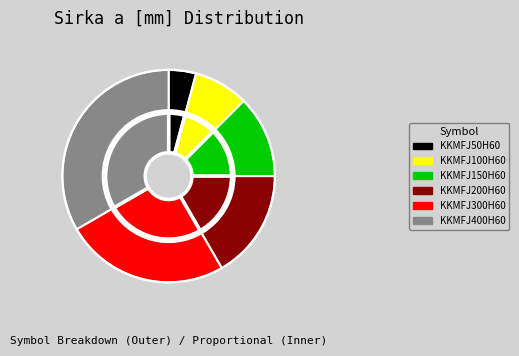

How many segments does this pie chart have?

6